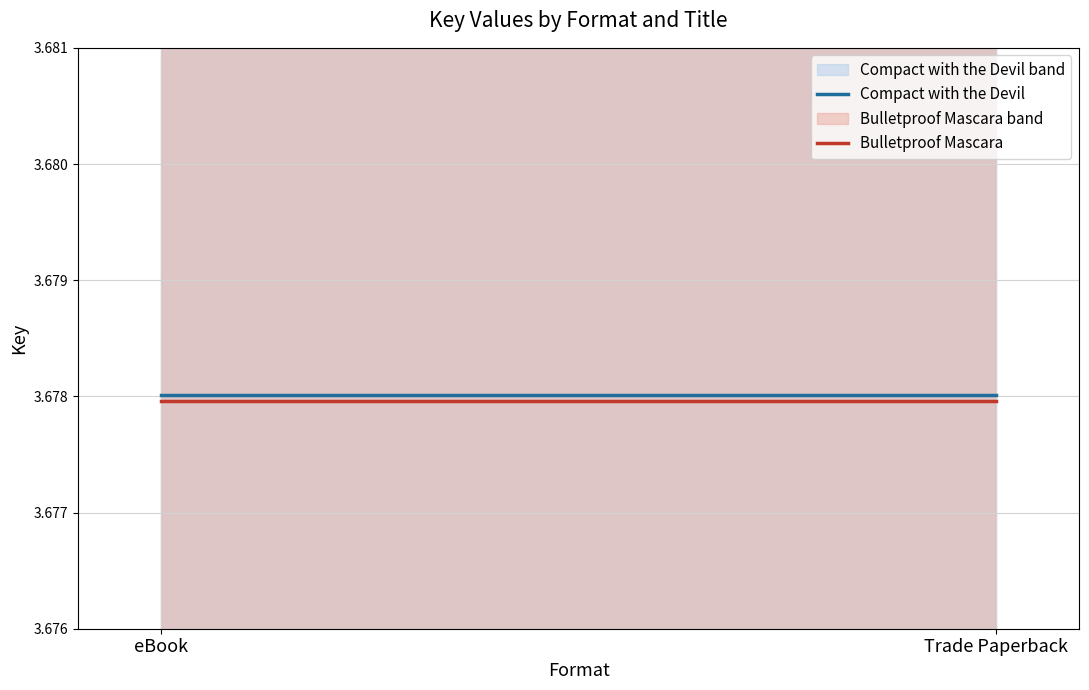

Where is Bulletproof Mascara nearest to the value 3?

eBook